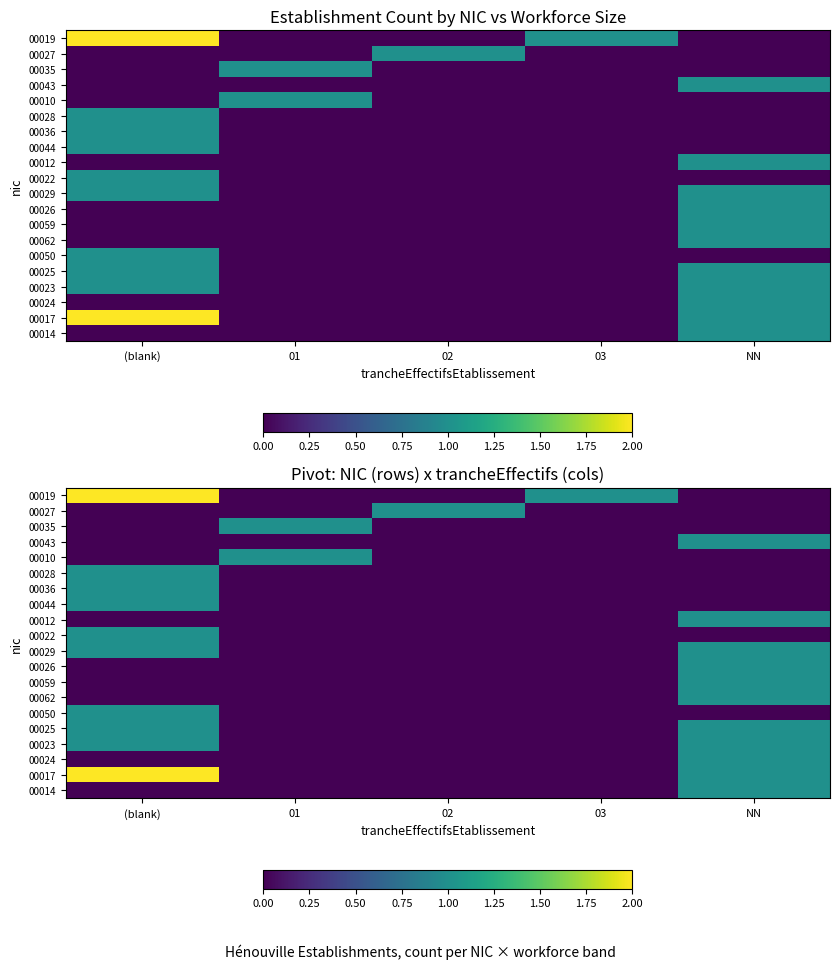

The 00019 series shows -1 at 01. True or false?

False